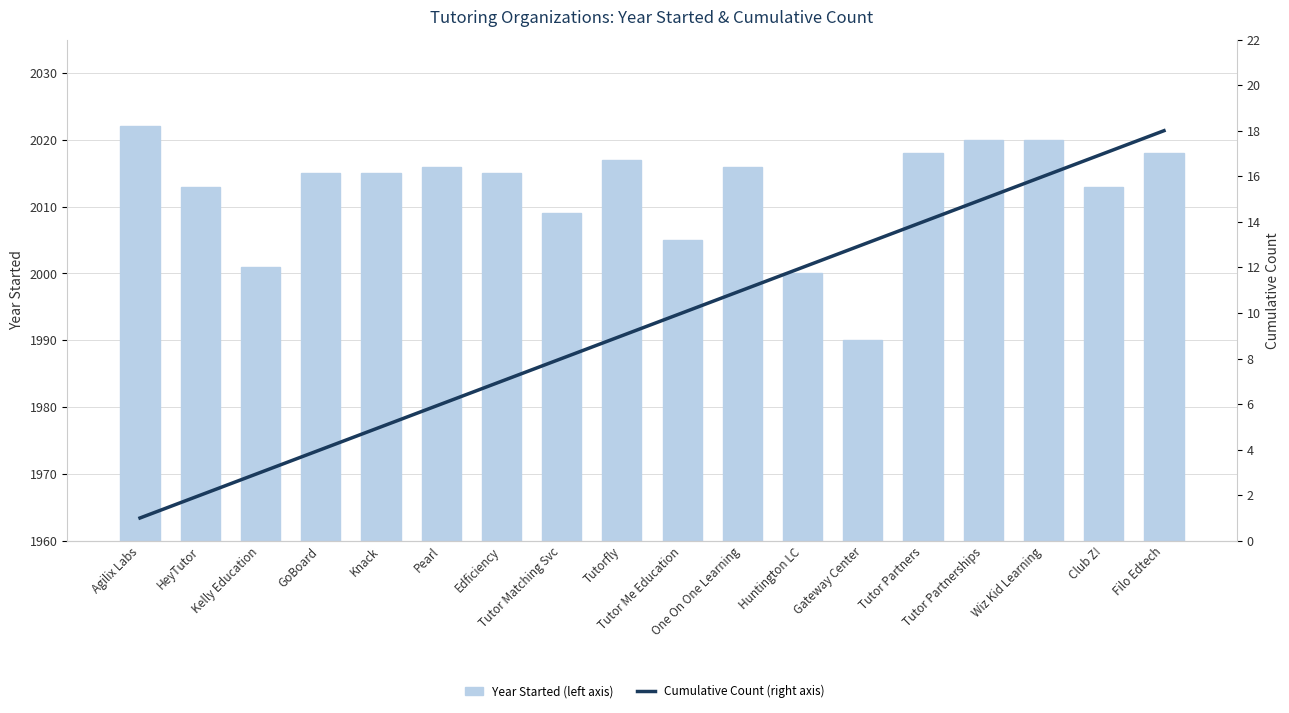

What are all the series names shown in the legend?

Year Started (left axis), Cumulative Count (right axis)